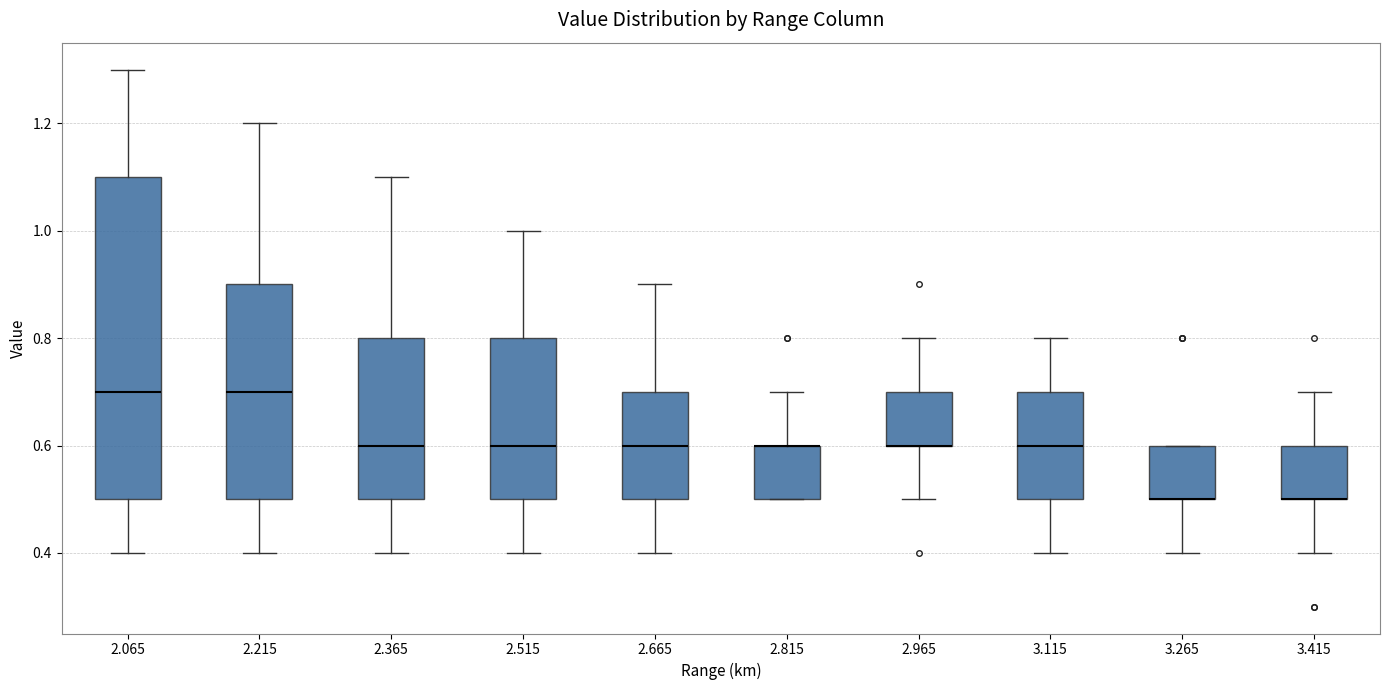

Which box is the tallest, from its lower edge to its upper edge?

2.065